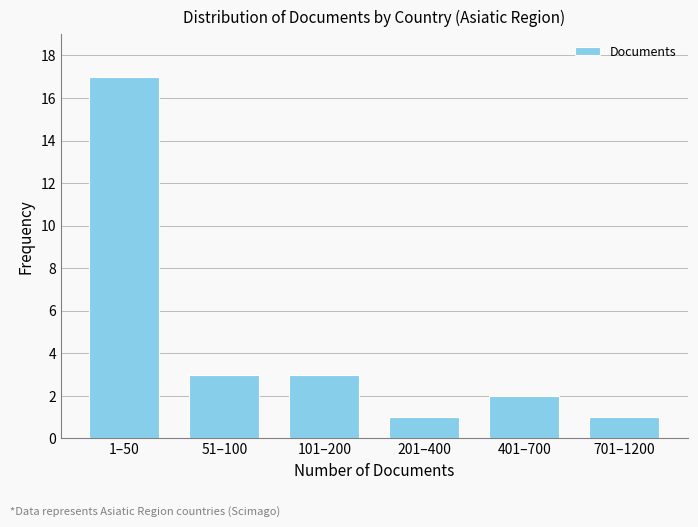

Reading right to left, list all the values displayed in this chart.

1	2	1	3	3	17